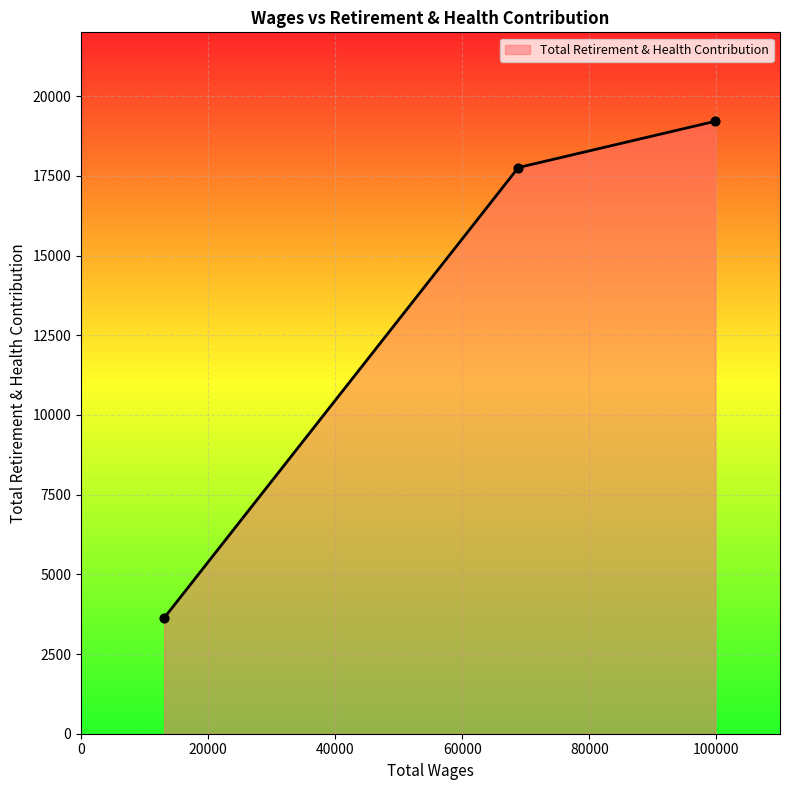

What is the difference between the second highest and minimum values?

14127